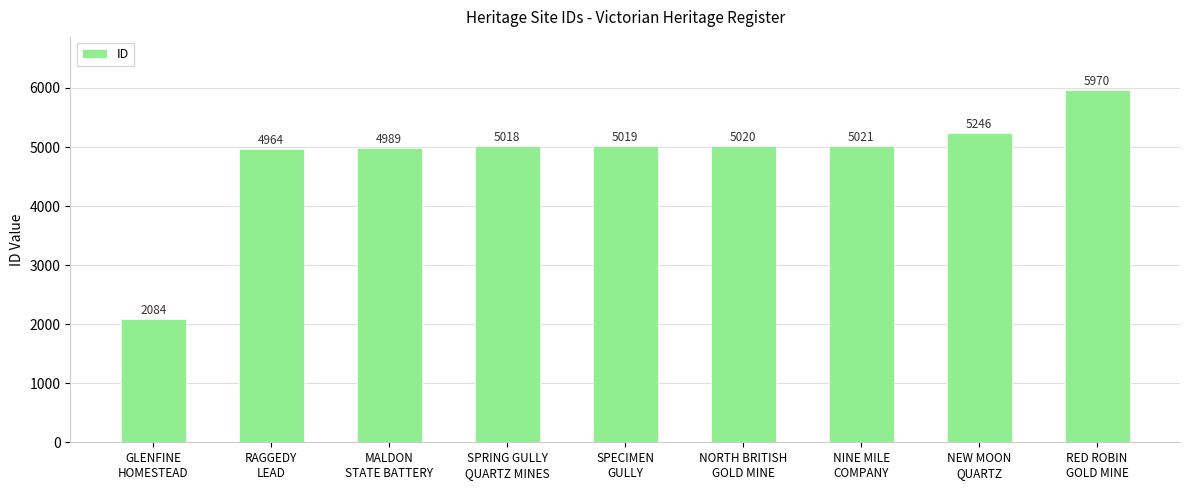

Reading right to left, list all the values displayed in this chart.

5970	5246	5021	5020	5019	5018	4989	4964	2084